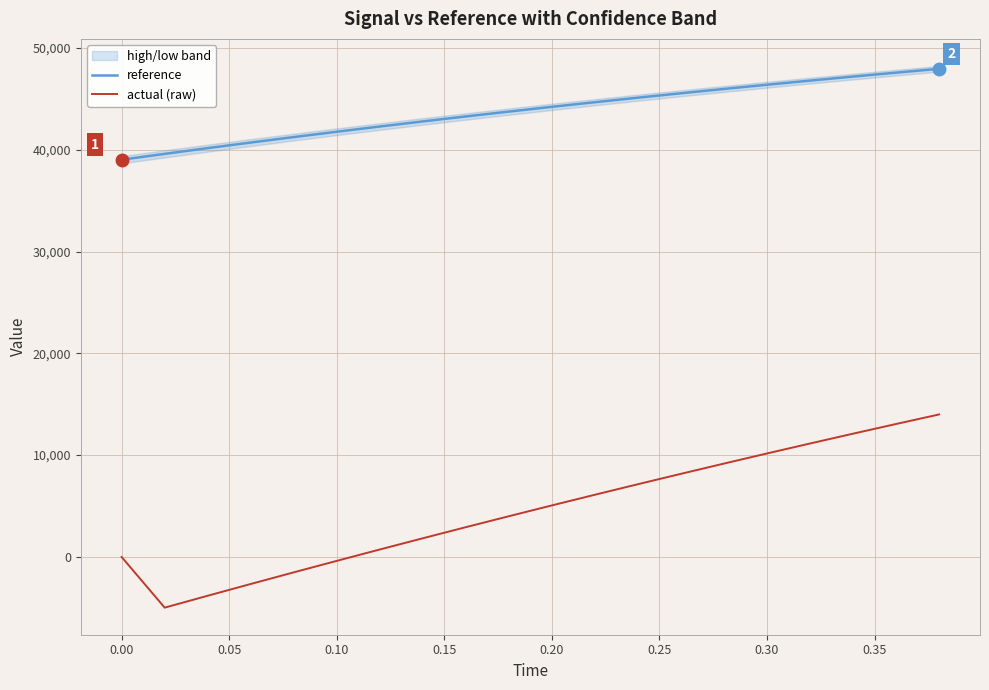

How many categories are shown in the chart?

20